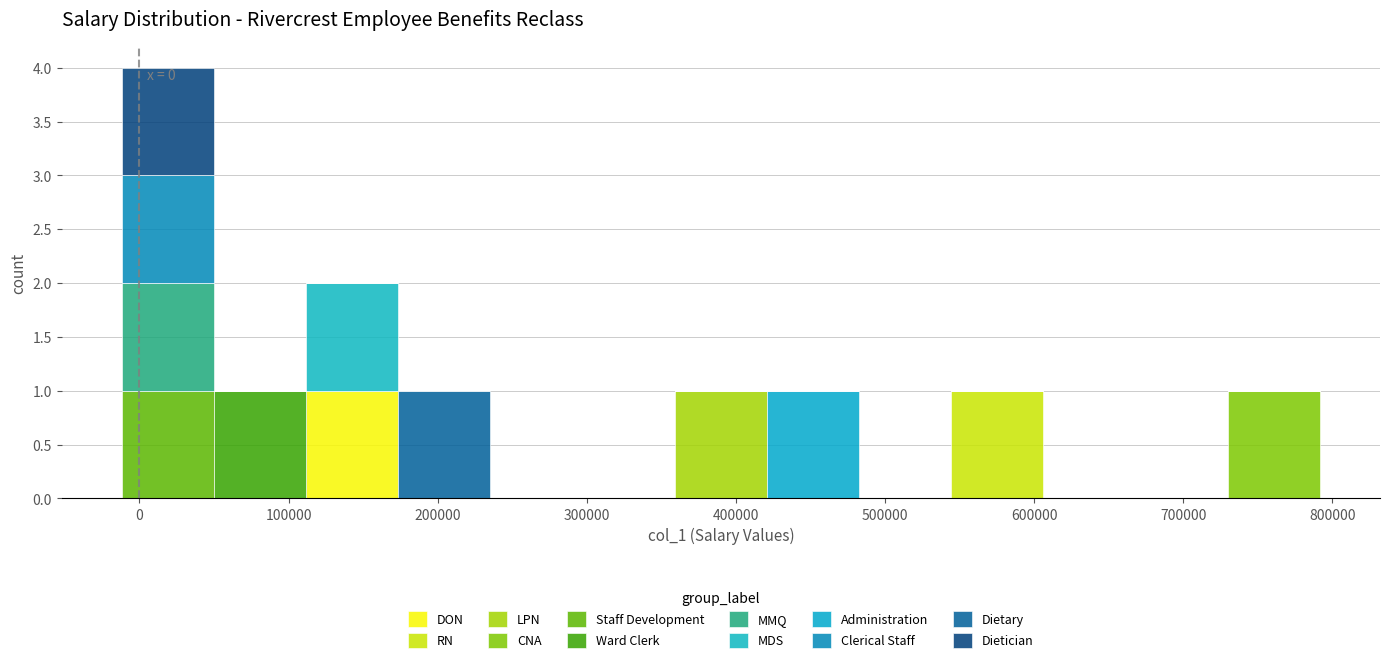

Which range on the x-axis has the tallest stacked bar (by total height)?

-10000 to 50000